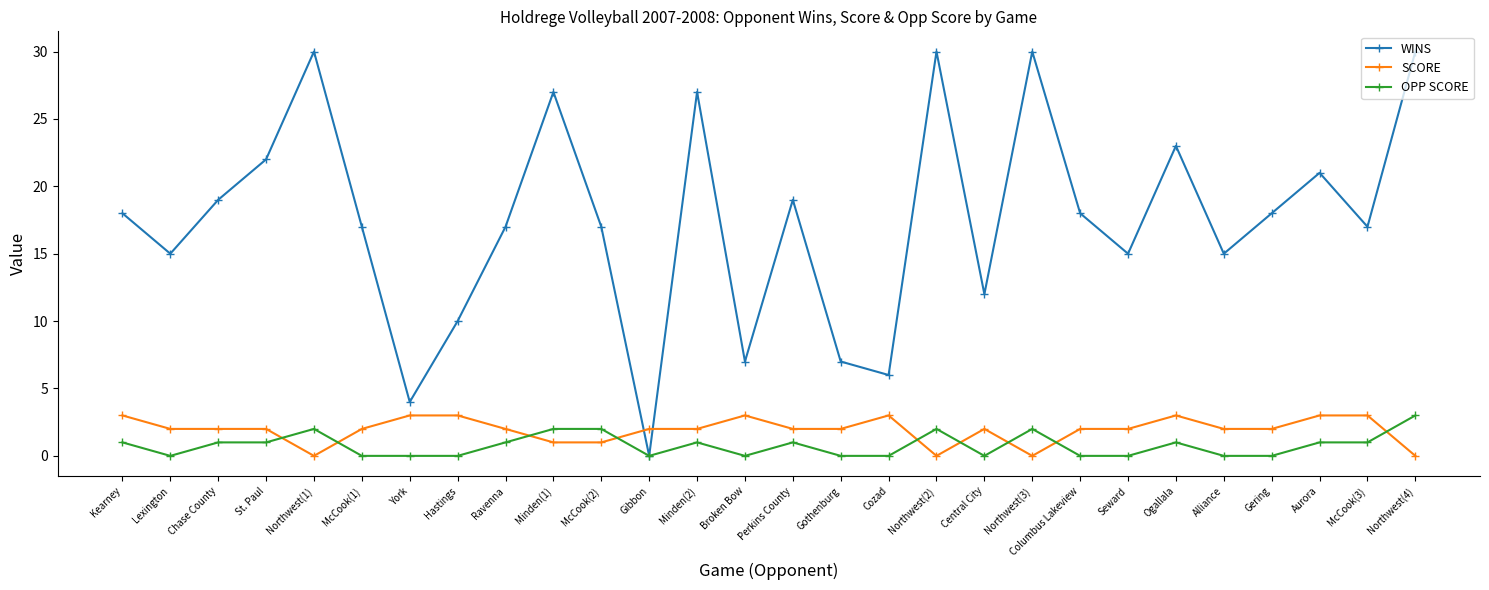

What are all the series names shown in the legend?

WINS, SCORE, OPP SCORE